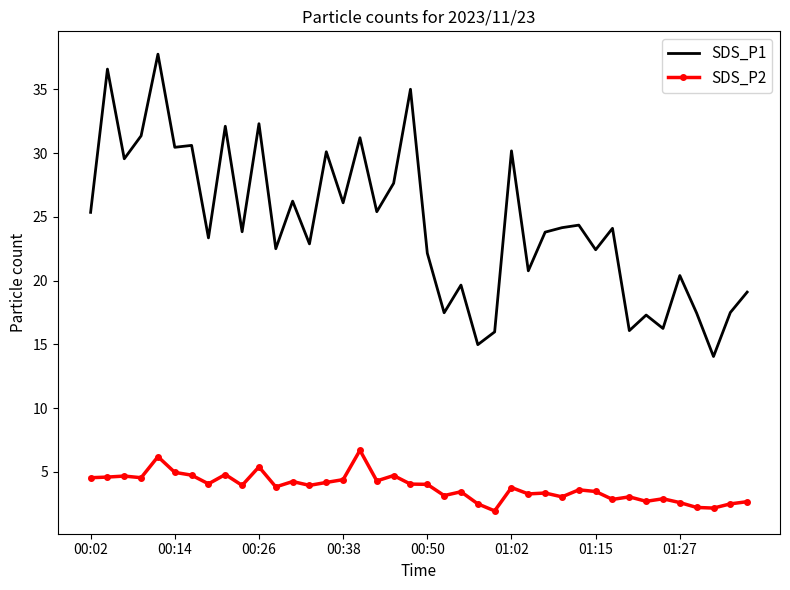

Which series has the largest range (max minus min)?

SDS_P1